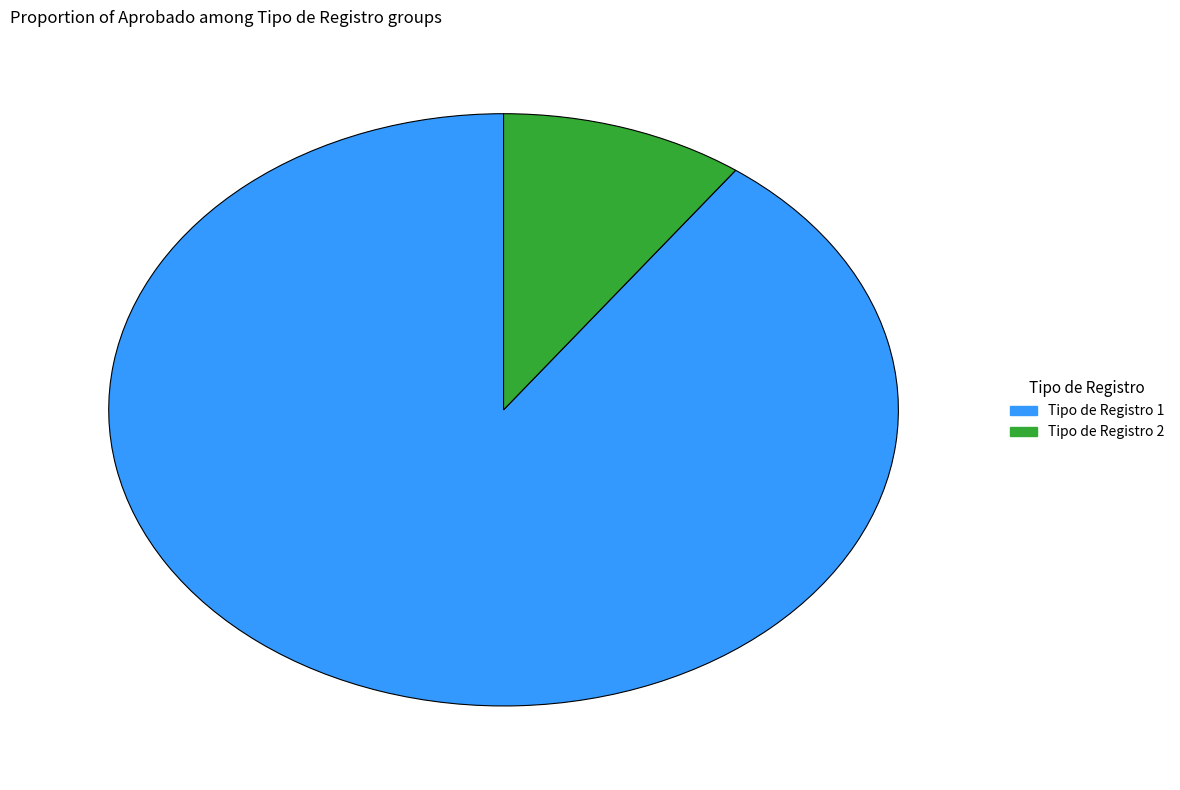

Which category has the biggest portion of the pie?

Tipo de Registro 1